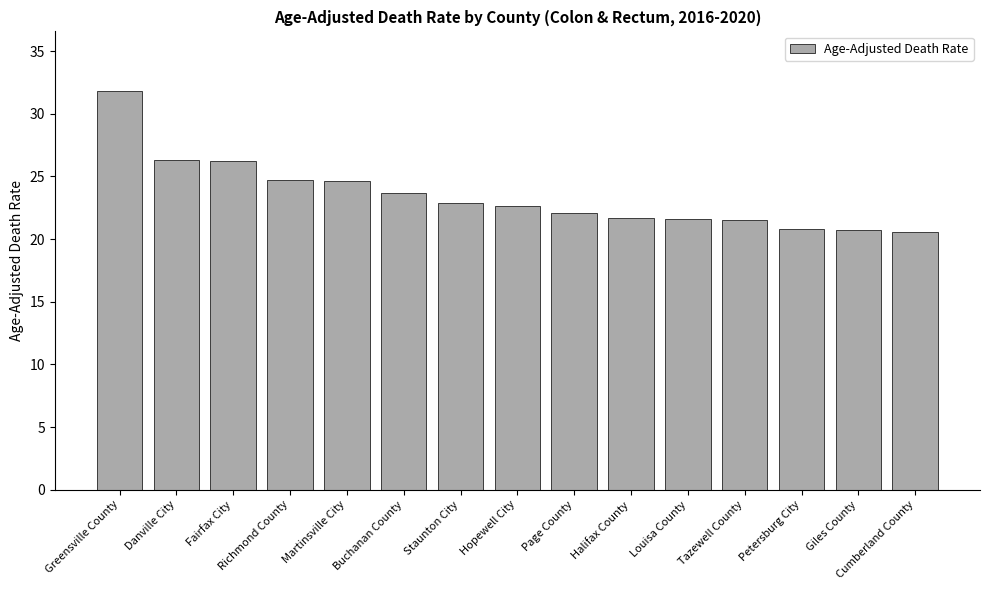

What is the sum of all values?

351.8